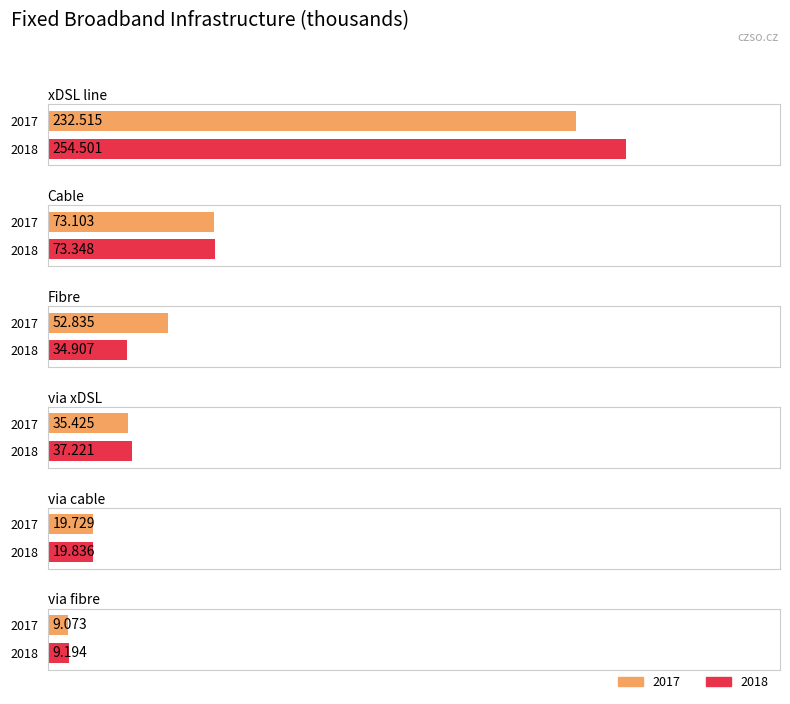

What is the difference between the highest and lowest values at Fibre?

17.9